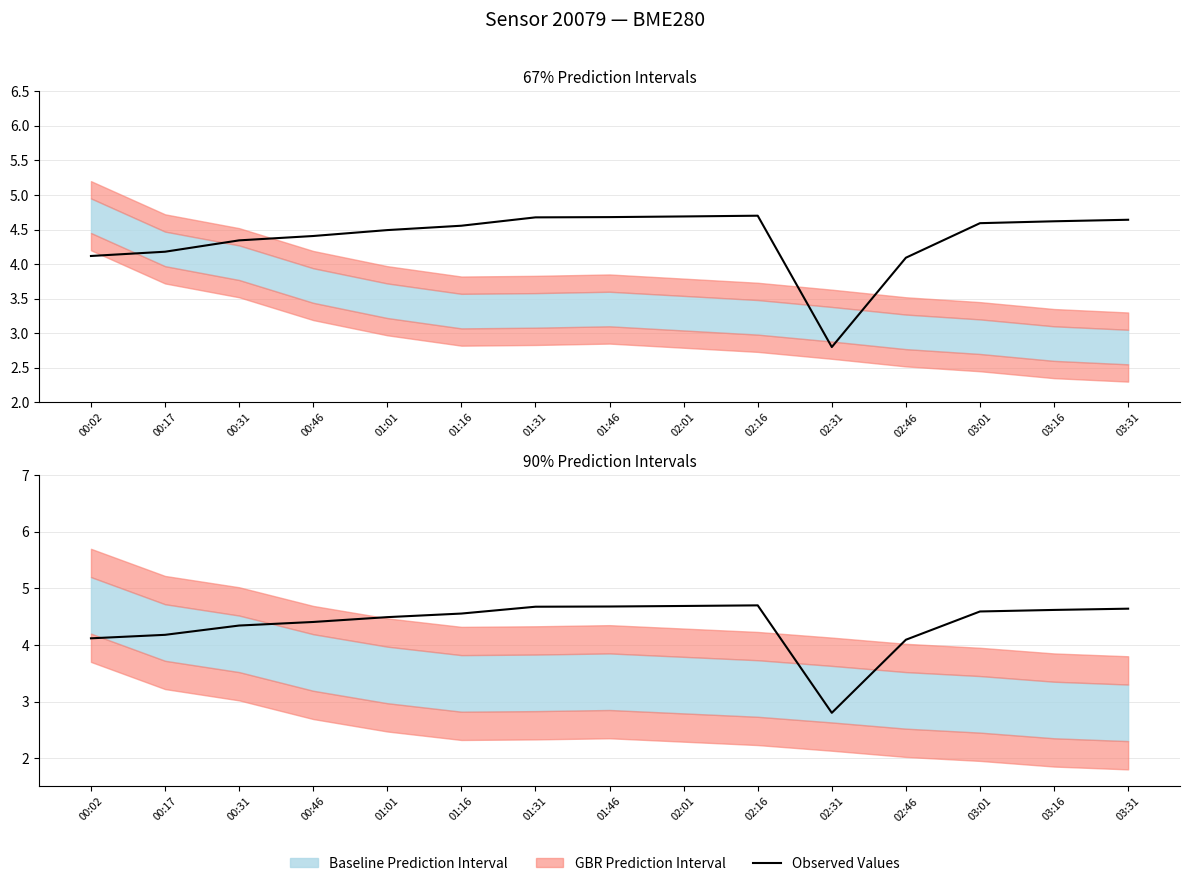

What value does the data have at 03:01?

4.6